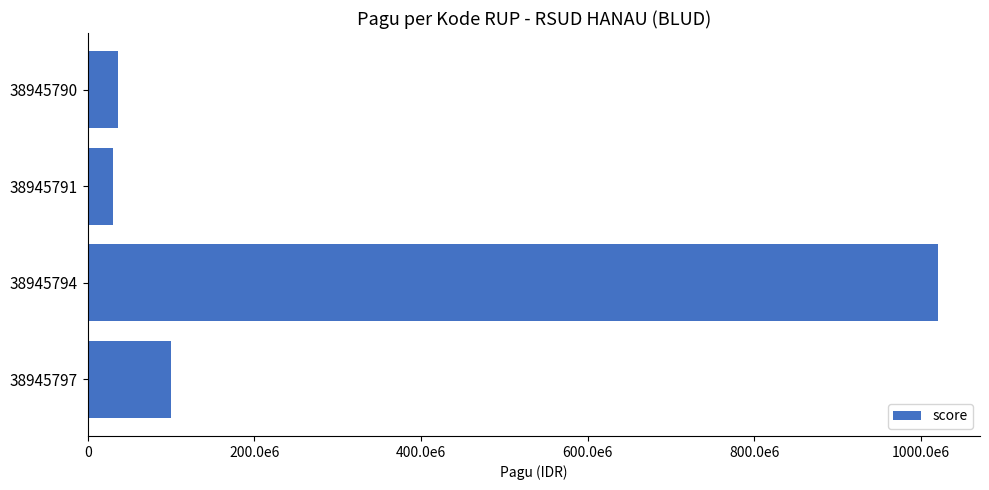

Does the chart contain stacked bars?

No